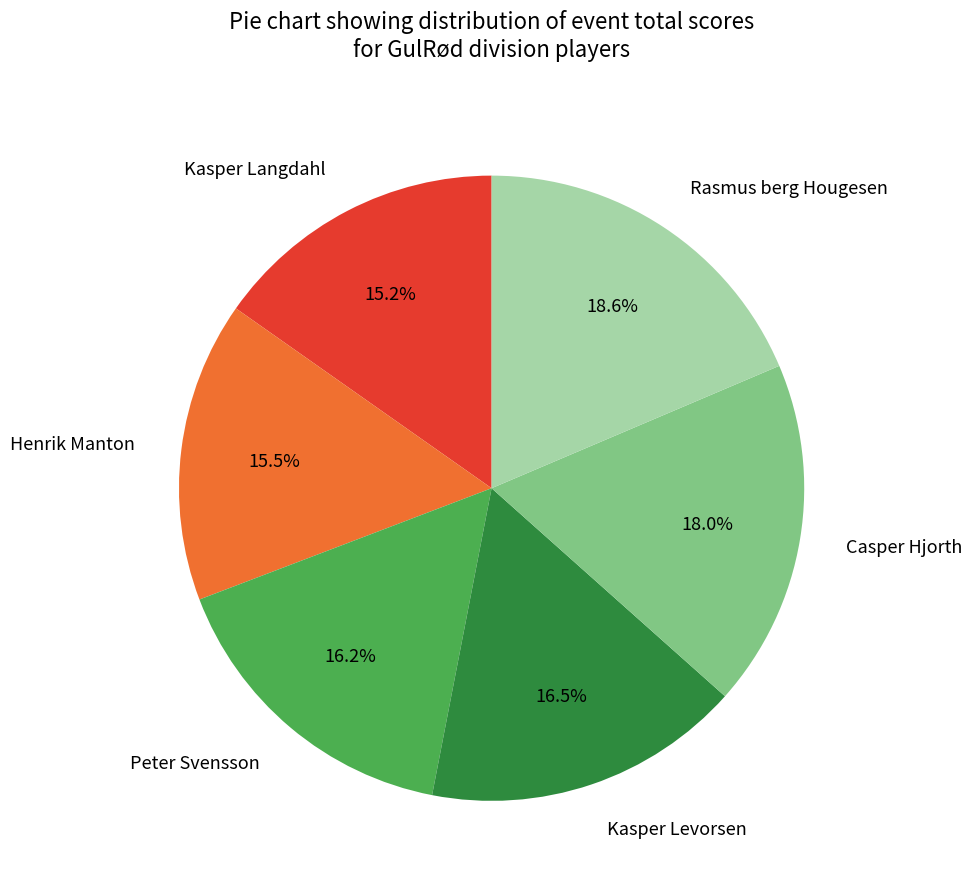

Approximately how many times larger is the value at Rasmus berg Hougesen compared to Kasper Langdahl?

1.2